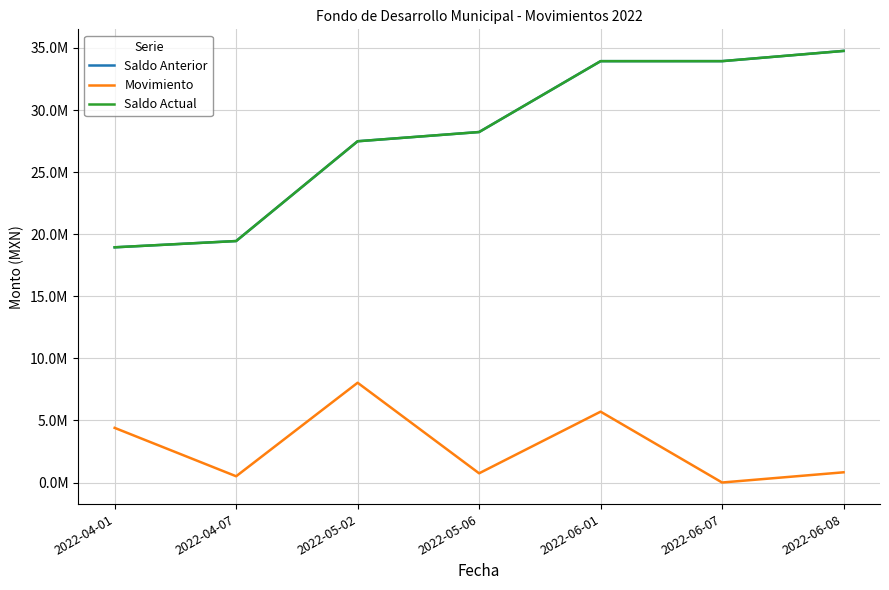

At which label is Movimiento closest to 4019097?

2022-04-01